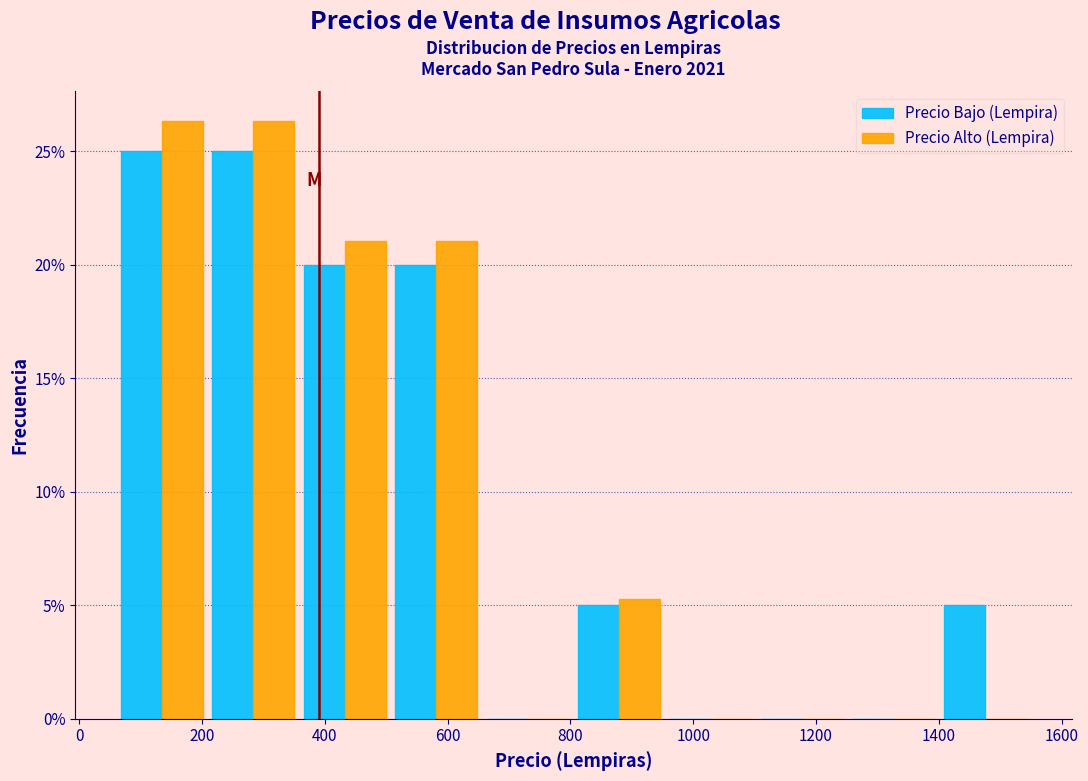

Reading left to right, transcribe this chart: for each range on the x-axis, give the height of each series' bar. Neither the bar edges nor the heights are printed on the chart, so give them approximately, as read against the axes.

60 to 200: Precio Bajo (Lempira)=25.0	Precio Alto (Lempira)=26.5
200 to 360: Precio Bajo (Lempira)=25.0	Precio Alto (Lempira)=26.5
360 to 500: Precio Bajo (Lempira)=20.0	Precio Alto (Lempira)=21.0
500 to 660: Precio Bajo (Lempira)=20.0	Precio Alto (Lempira)=21.0
660 to 800: Precio Bajo (Lempira)=0	Precio Alto (Lempira)=0
800 to 960: Precio Bajo (Lempira)=5.0	Precio Alto (Lempira)=5.5
960 to 1100: Precio Bajo (Lempira)=0	Precio Alto (Lempira)=0
1100 to 1260: Precio Bajo (Lempira)=0	Precio Alto (Lempira)=0
1260 to 1400: Precio Bajo (Lempira)=0	Precio Alto (Lempira)=0
1400 to 1560: Precio Bajo (Lempira)=5.0	Precio Alto (Lempira)=0